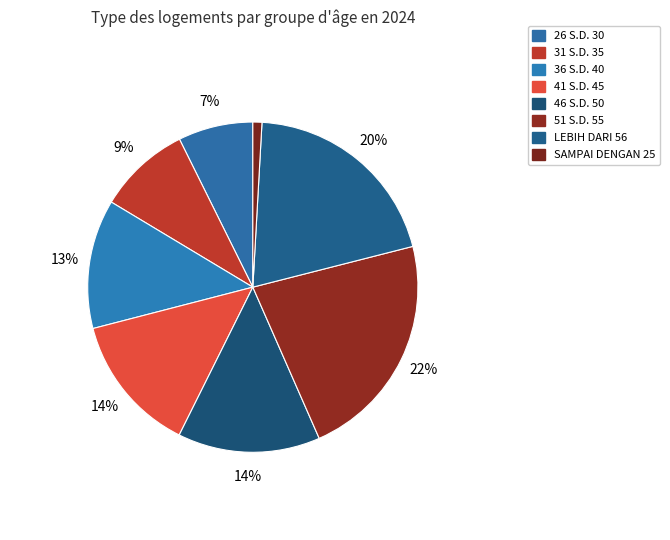

What percentage is the 46 S.D. 50 slice, to the nearest percent?

14%